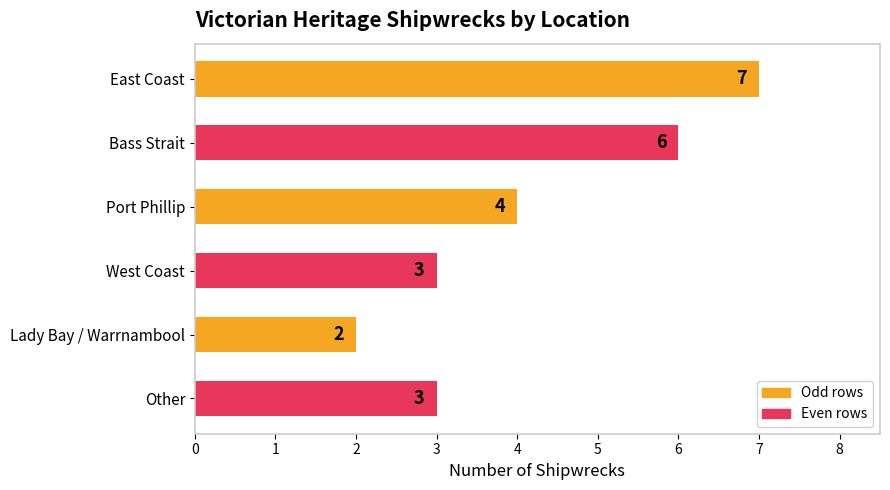

How many data points are less than 4?

3